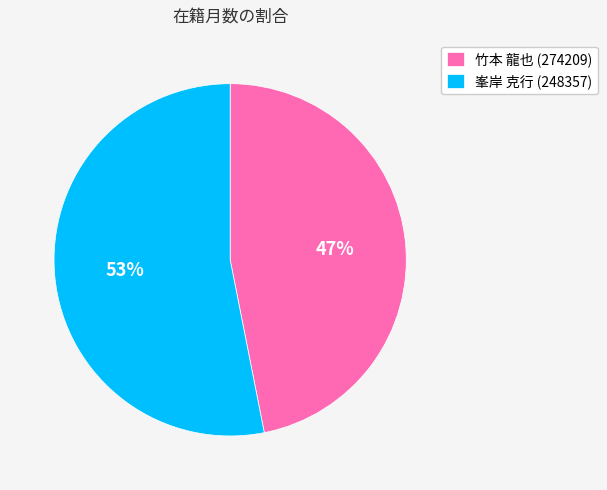

Which category accounts for the majority?

峯岸 克行 (248357)